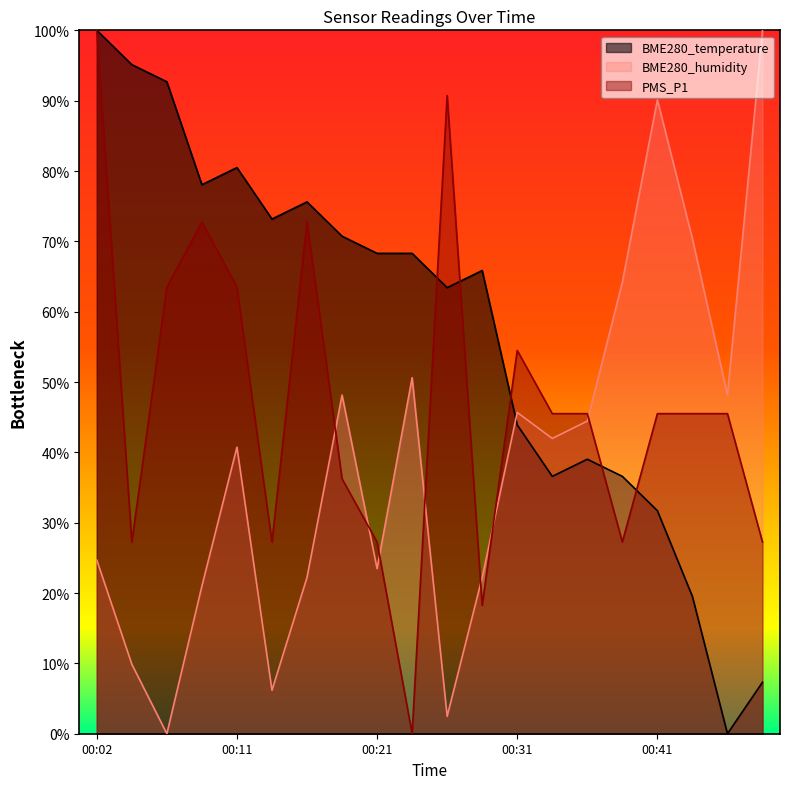

How many data points in BME280_humidity are above 41?

10